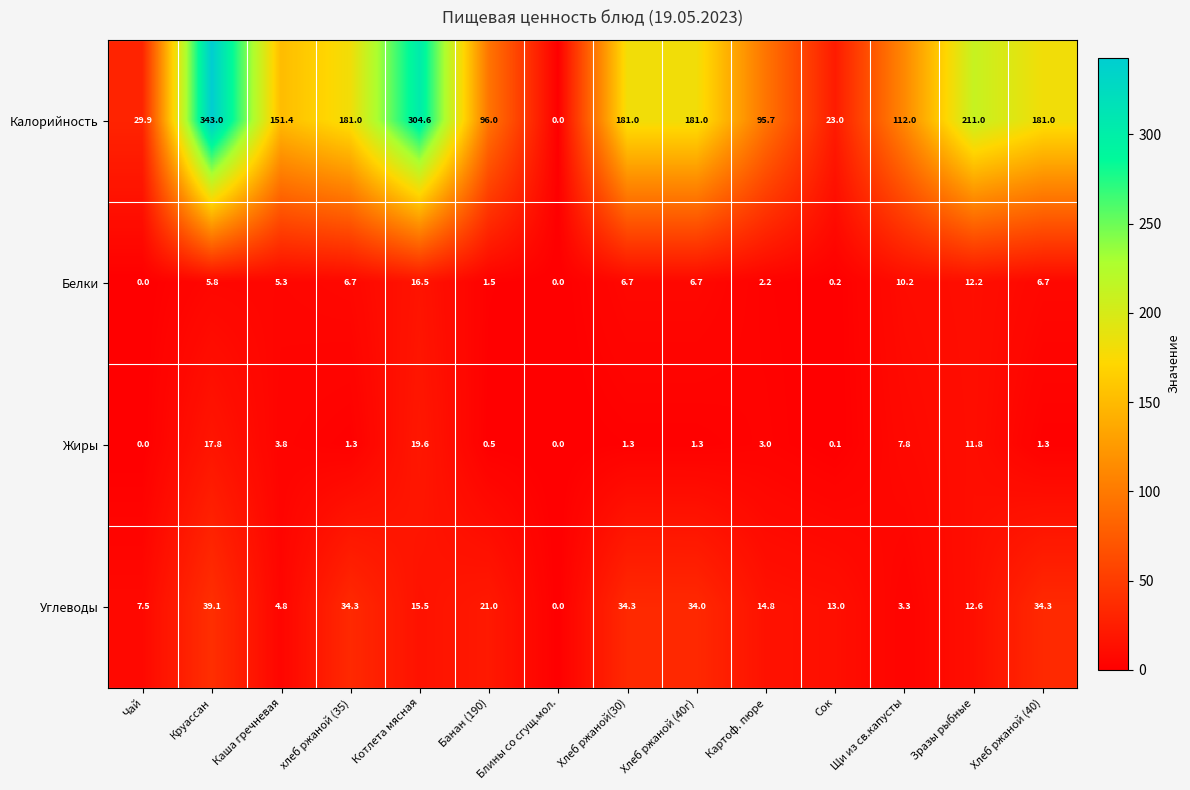

At which category is the sum across all series the highest?

Круассан